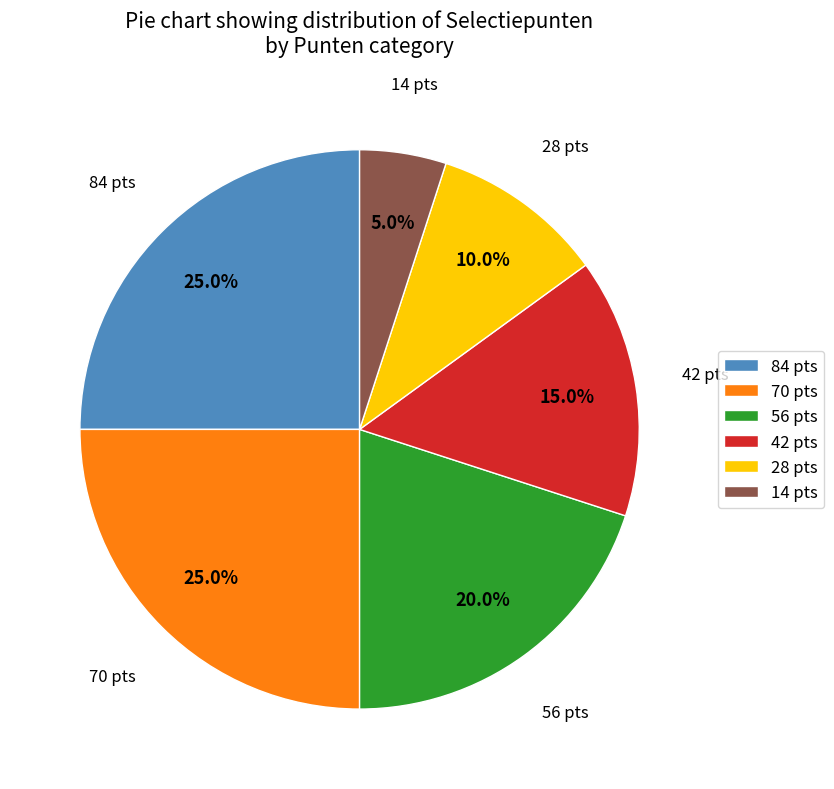

Is it true that 70 is 30% of the pie?

False